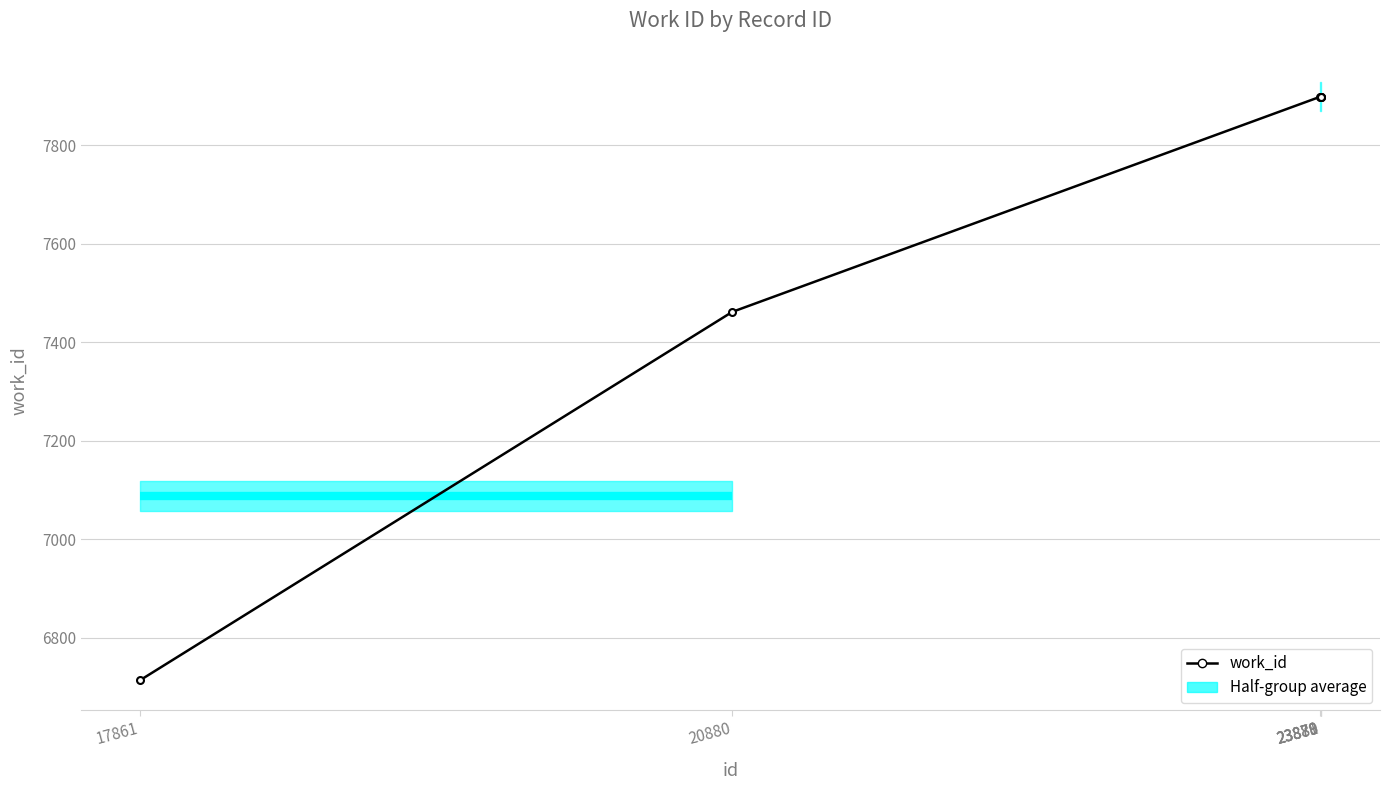

What is the value of the 4th point from the left?

7899